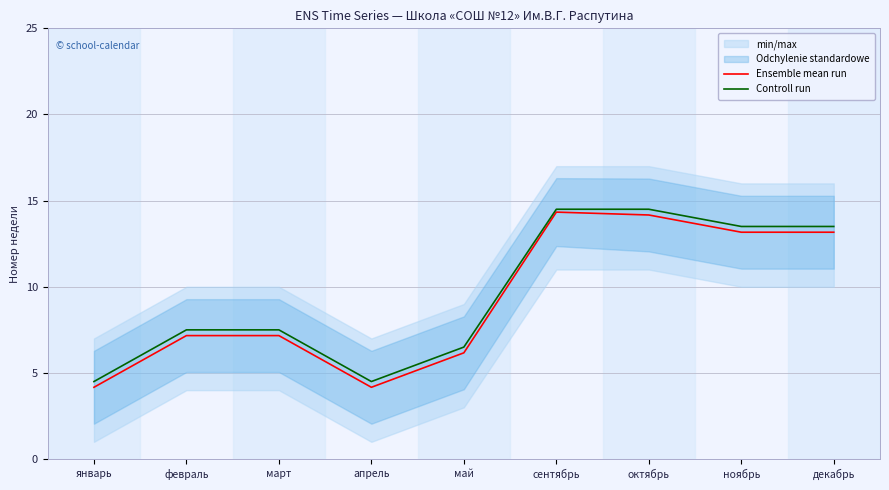

How many values in the Ensemble mean run series are below 7?

3